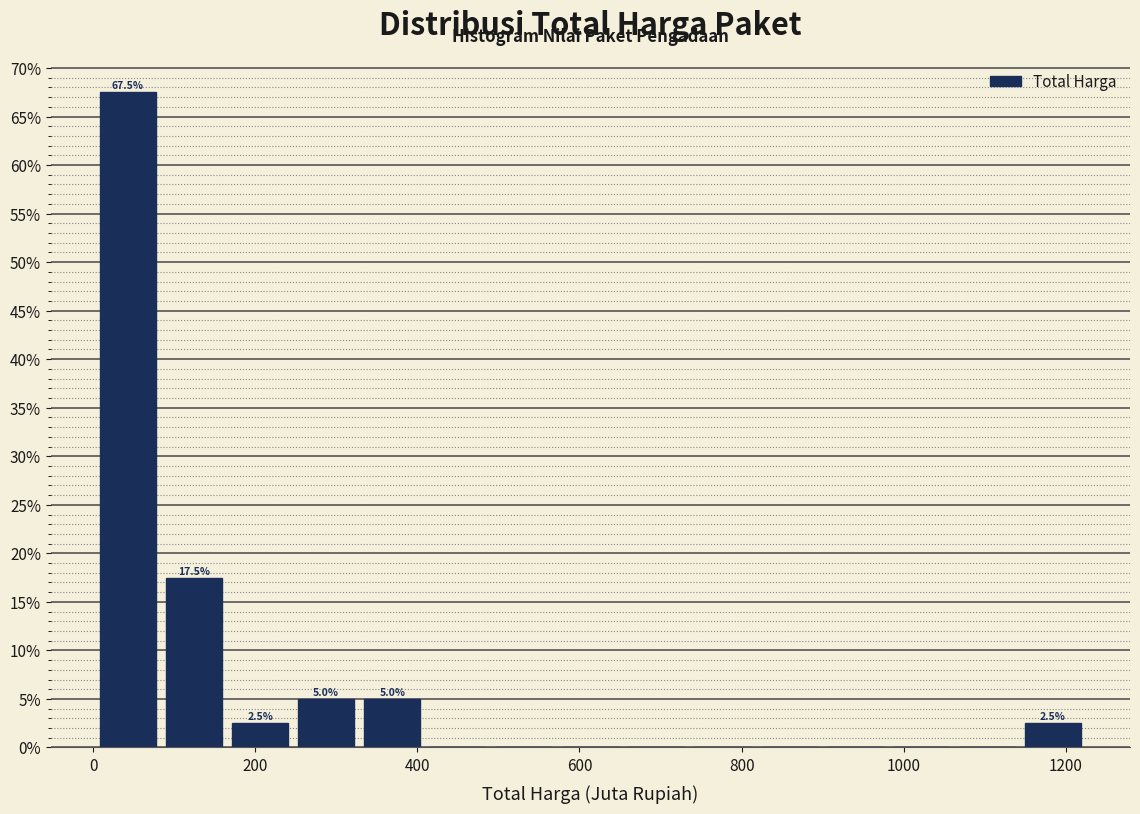

Which range on the x-axis has the tallest bar?

0 to 80